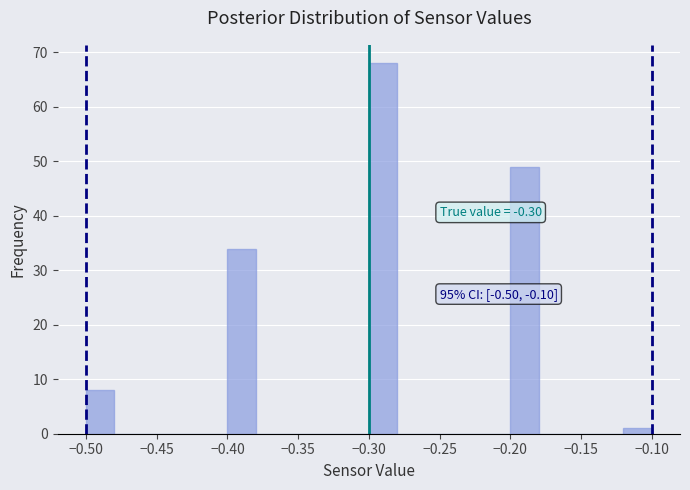

Over which range of the x-axis is the bar tallest?

-0.30 to -0.28